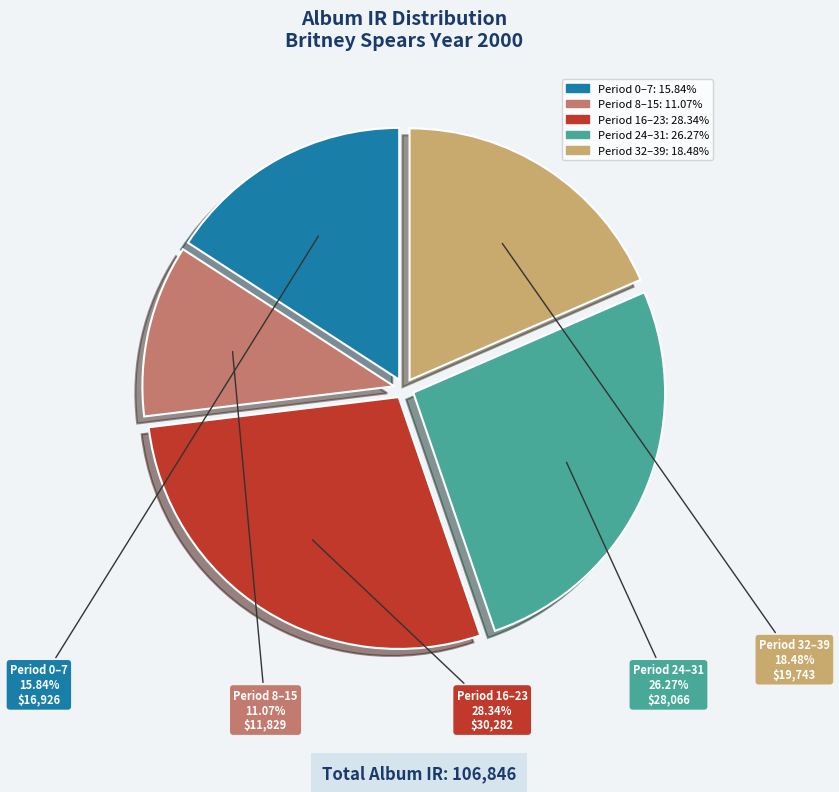

Does any single category account for the majority?

No